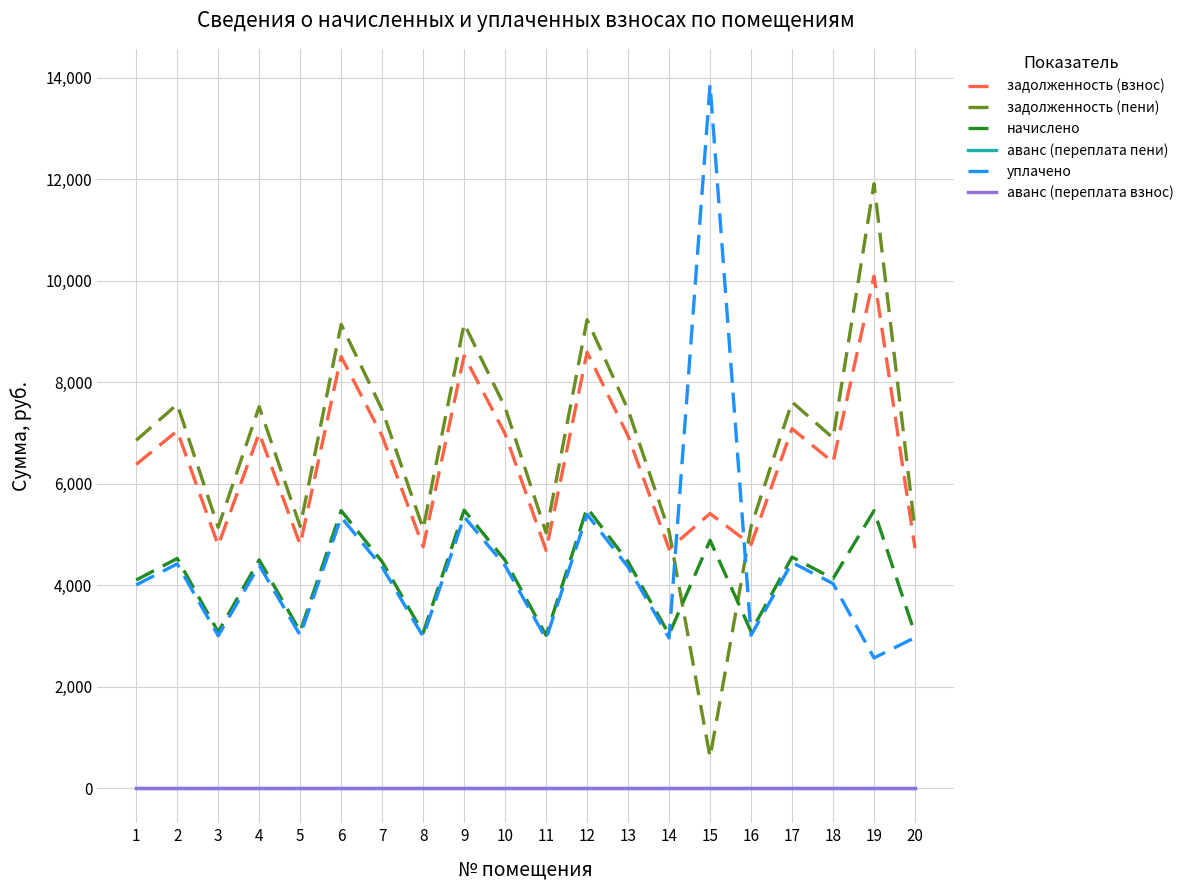

Does the chart display data point markers on the line(s)?

No